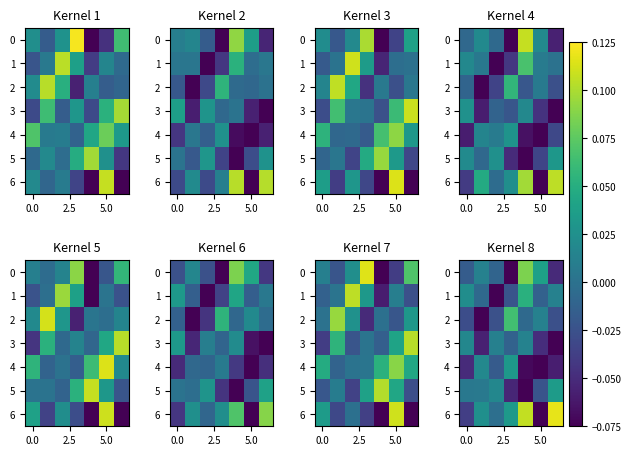

At how many categories does at least one series exceed 0?

7